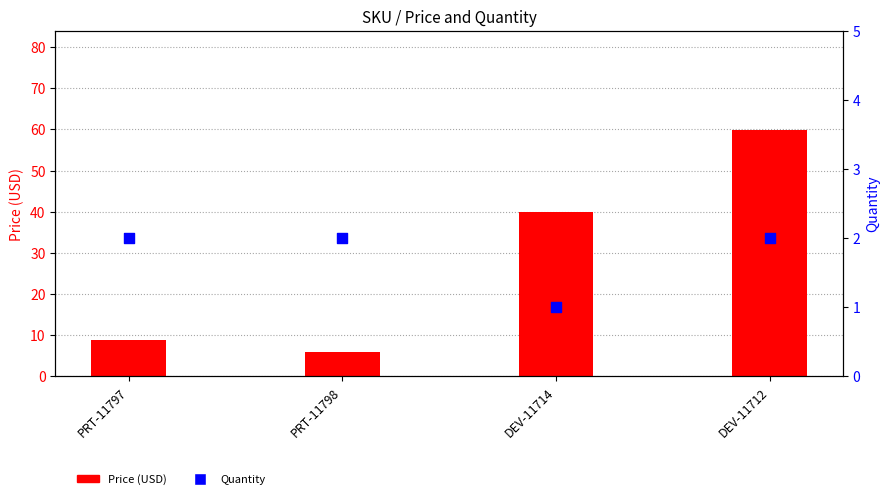

Which series has the widest spread of Y values?

Price (USD)